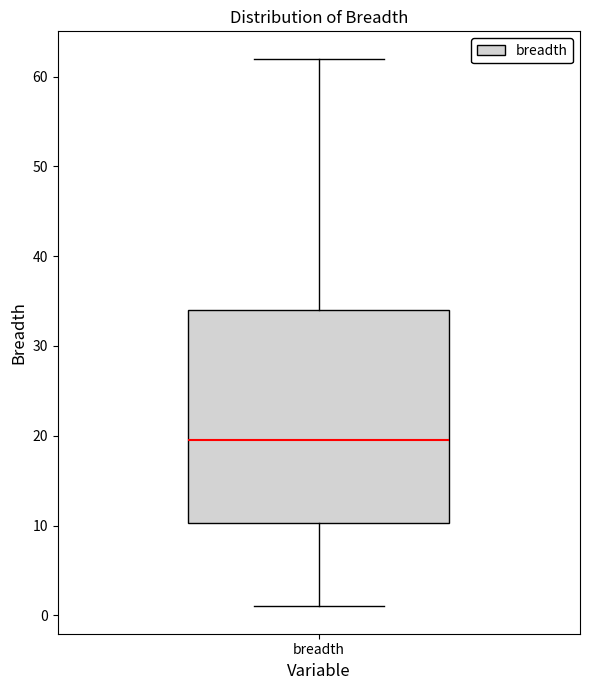

Transcribe this box plot: give where the median line is, the range the box spans, and where the two whiskers end, as read against the y-axis. The values are not printed on the chart, so give them approximately, as read against the axis.

median 20, box 10 to 34, whiskers 1 to 62